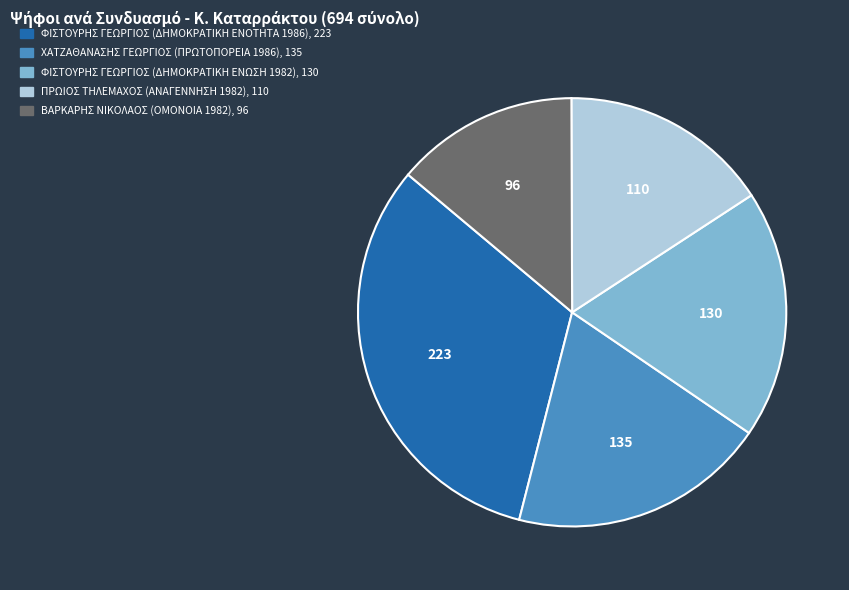

What is the largest slice in the pie chart?

ΦΙΣΤΟΥΡΗΣ ΓΕΩΡΓΙΟΣ (ΔΗΜΟΚΡΑΤΙΚΗ ΕΝΟΤΗΤΑ 1986)